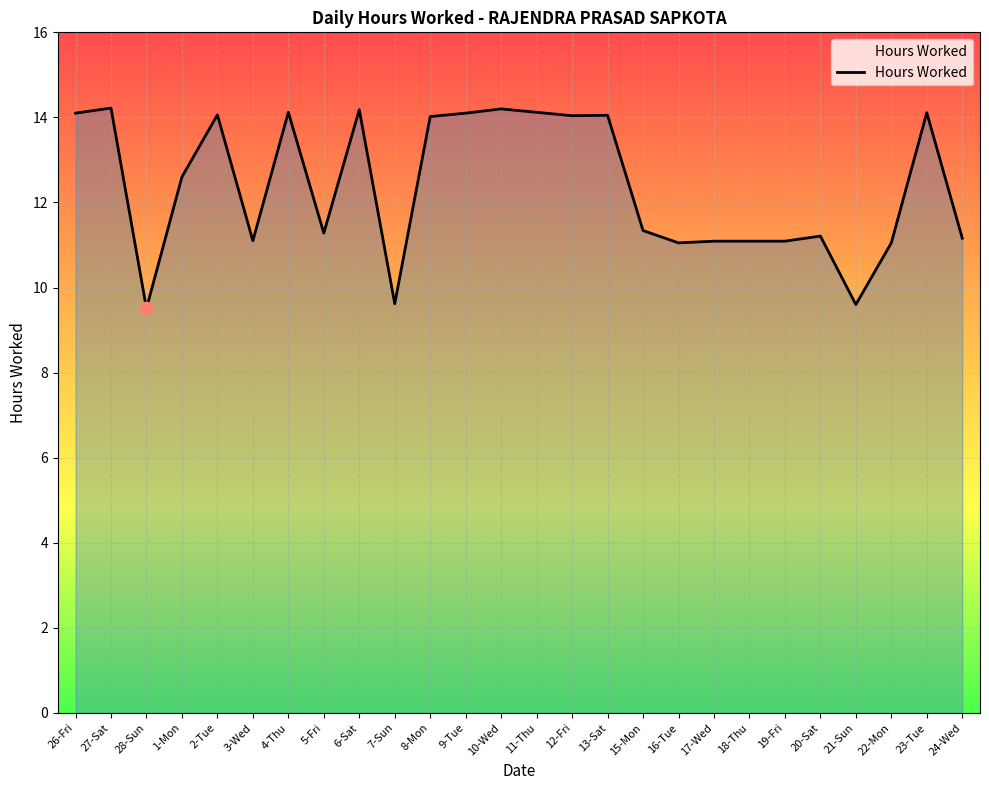

Between 23-Tue and 24-Wed, which is larger?

23-Tue